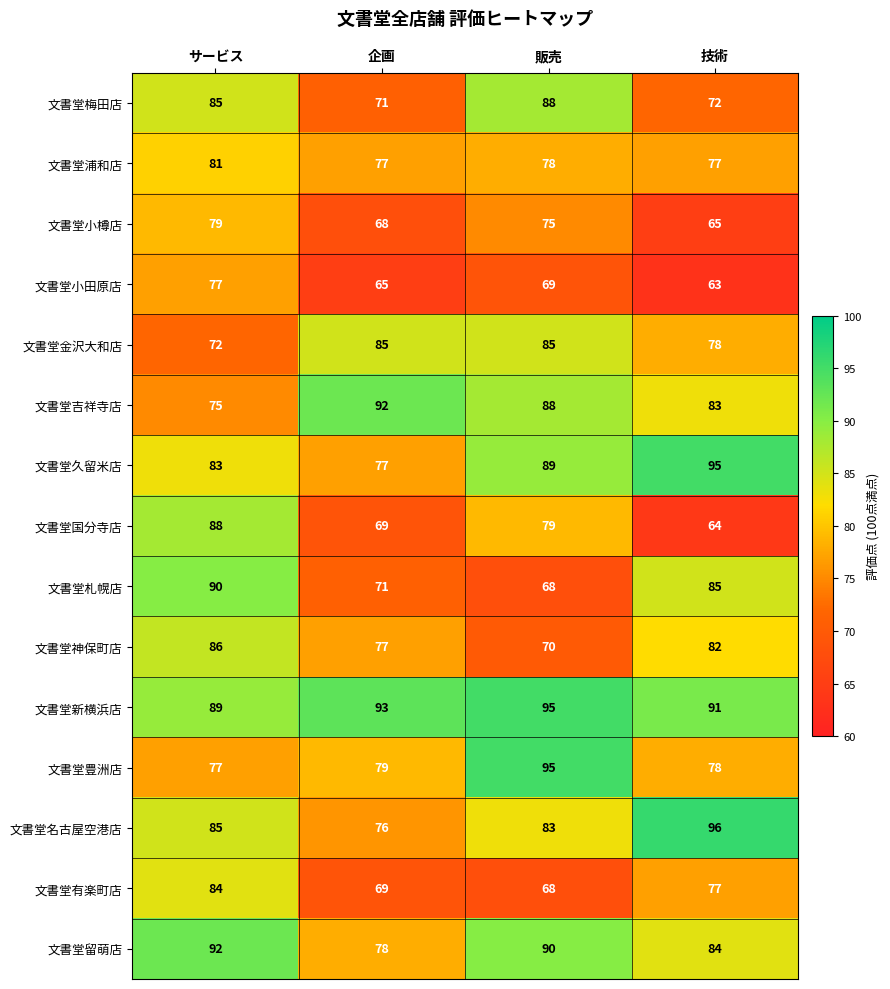

Count the number of categories in the chart.

4